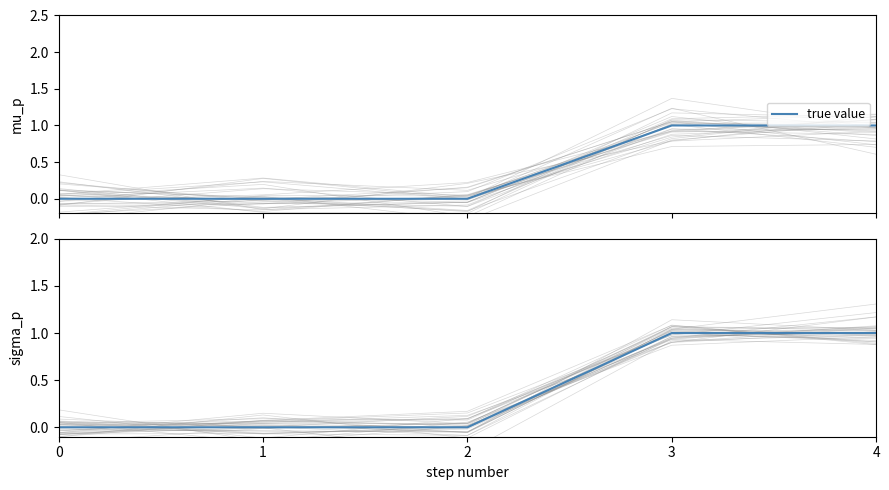

Reading left to right, list all the values displayed in this chart.

0=0	1=0	2=0	3=1	4=1